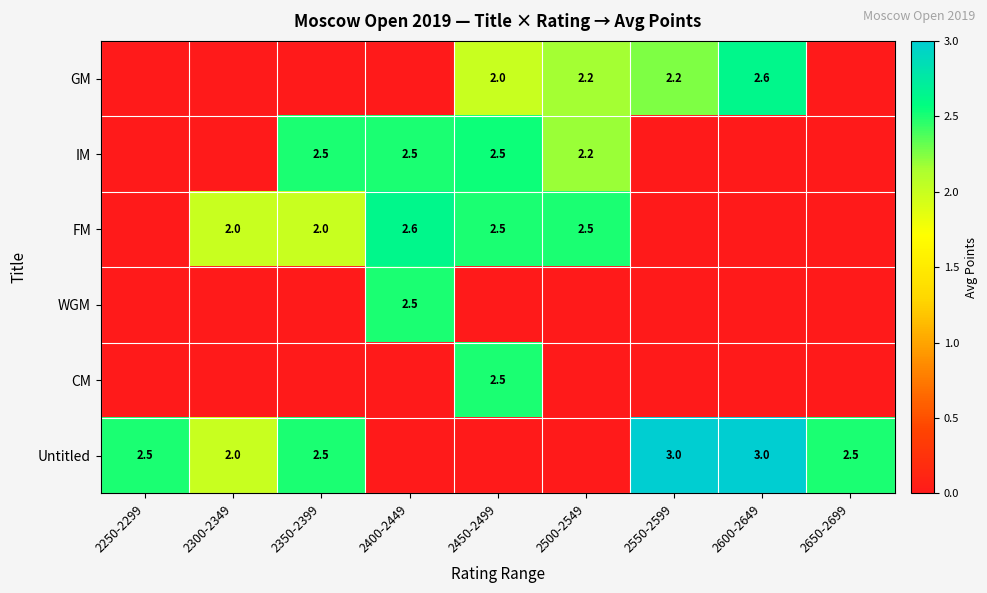

What is the sum of the Untitled values at 2600-2649 and 2350-2399?

5.5